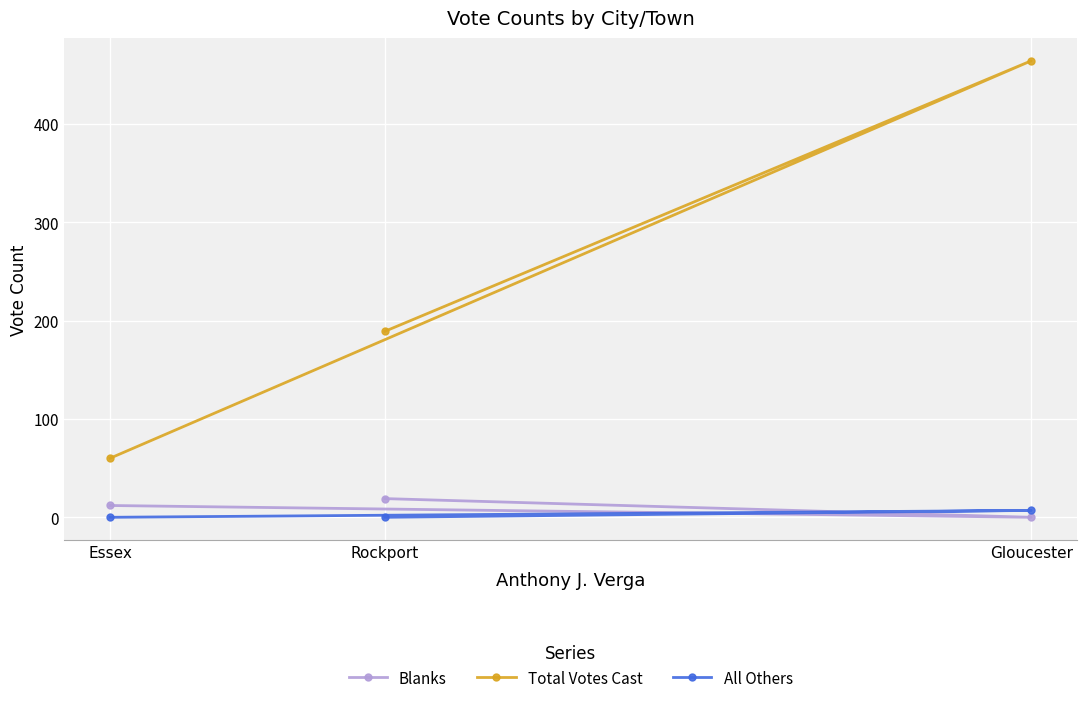

The value of Blanks at Essex is 12. True or false?

True